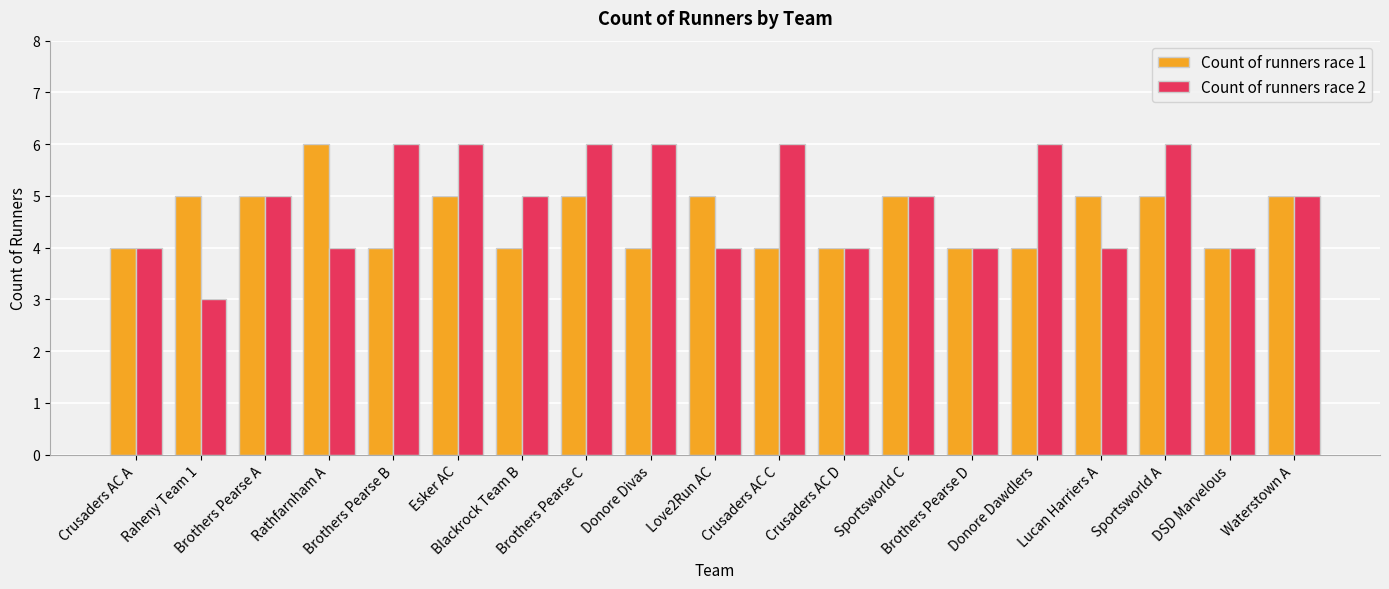

What is the approximate value of Count of runners race 1 at Sportsworld A?

5